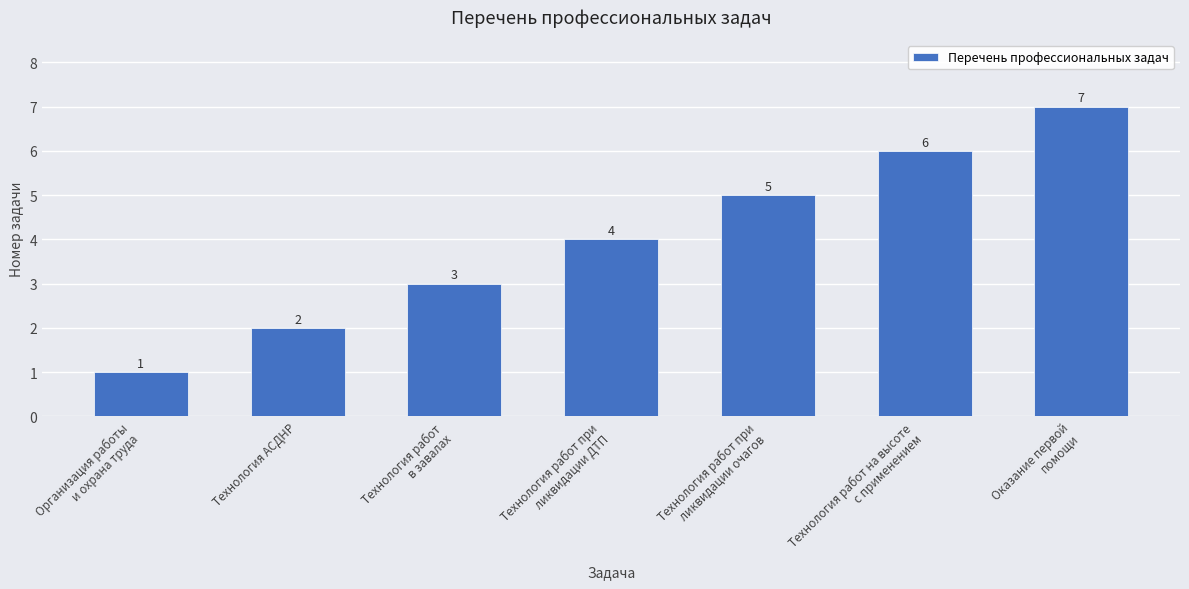

What is the difference between the values at Организация работы
и охрана труда and Технология АСДНР?

1